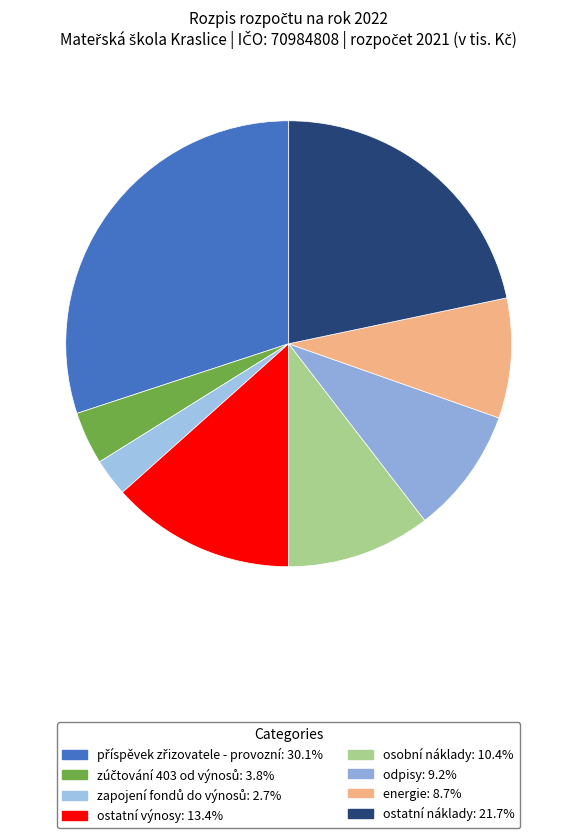

How many segments does this pie chart have?

8